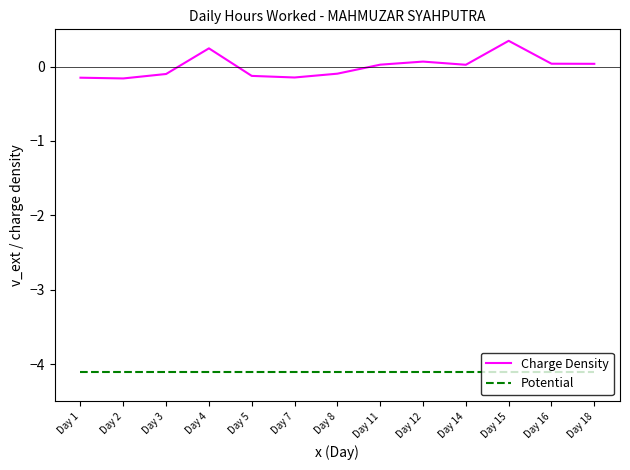

At how many categories does at least one series exceed -1?

13